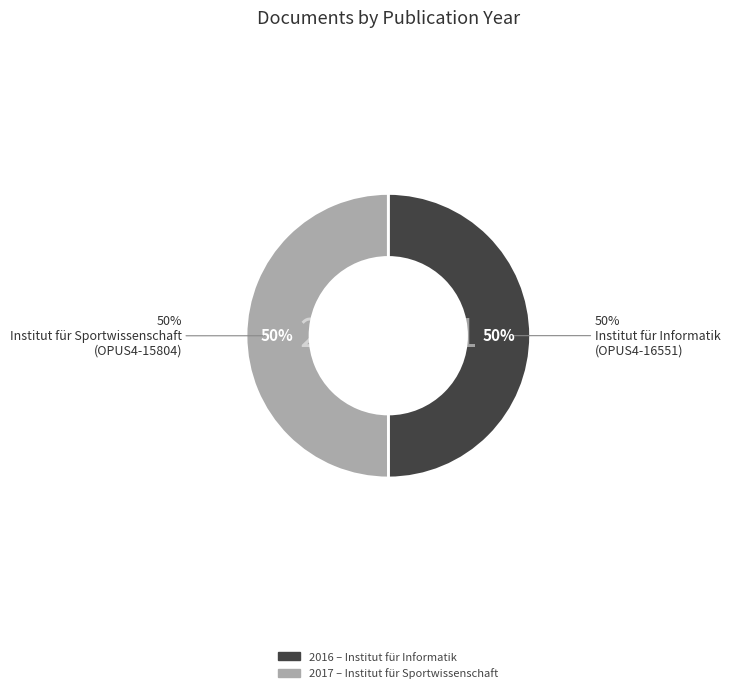

Combined, do OPUS4-15804 and OPUS4-16551 account for over 50%?

Yes